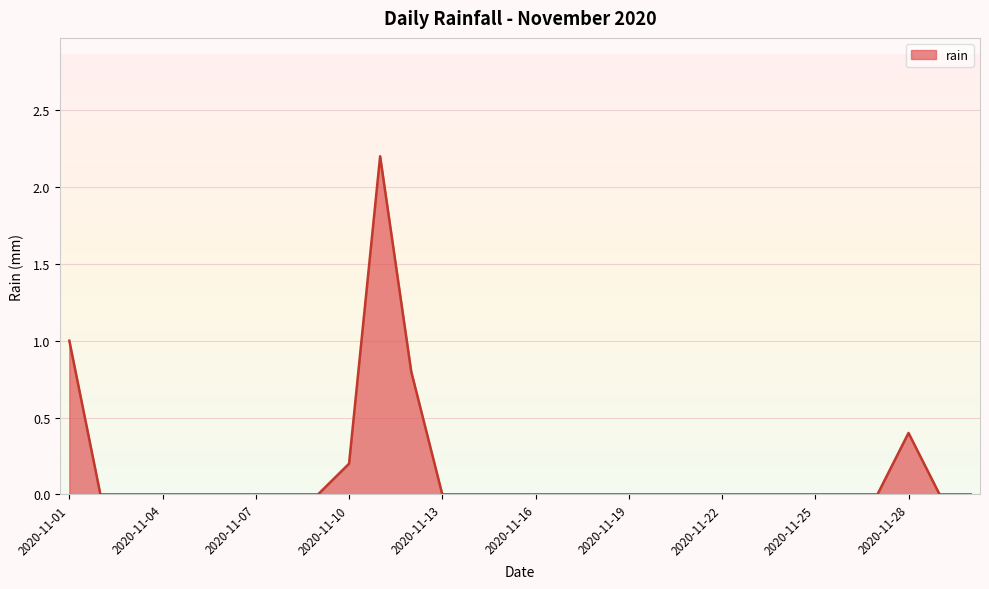

How many series are shown in this chart?

1